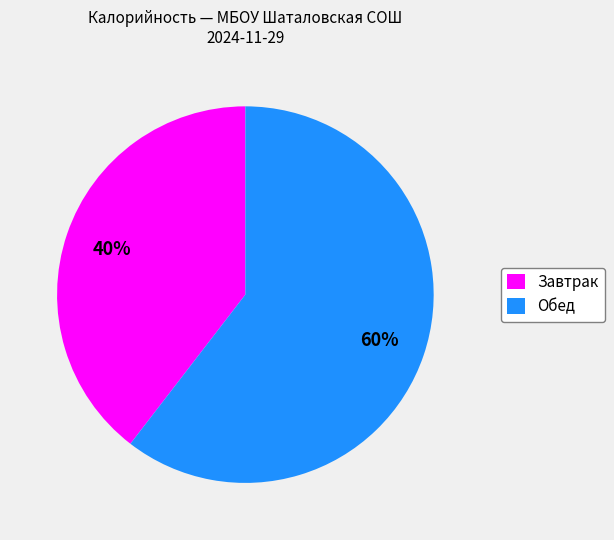

Does any single category account for the majority?

Yes